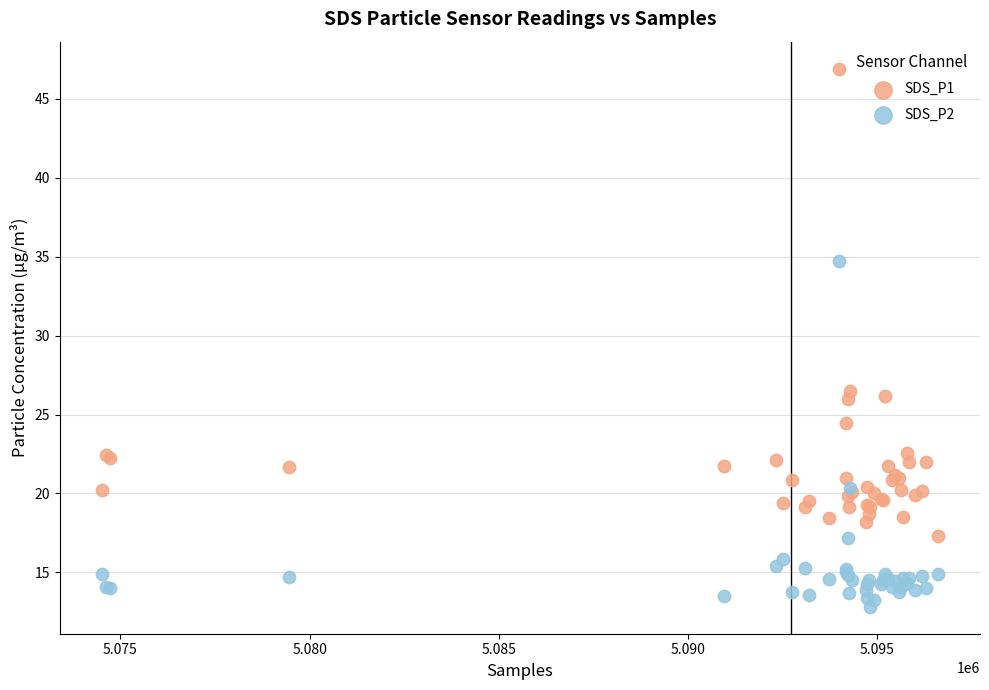

What is the X range (max minus min) for the scatter plot?

22099.0